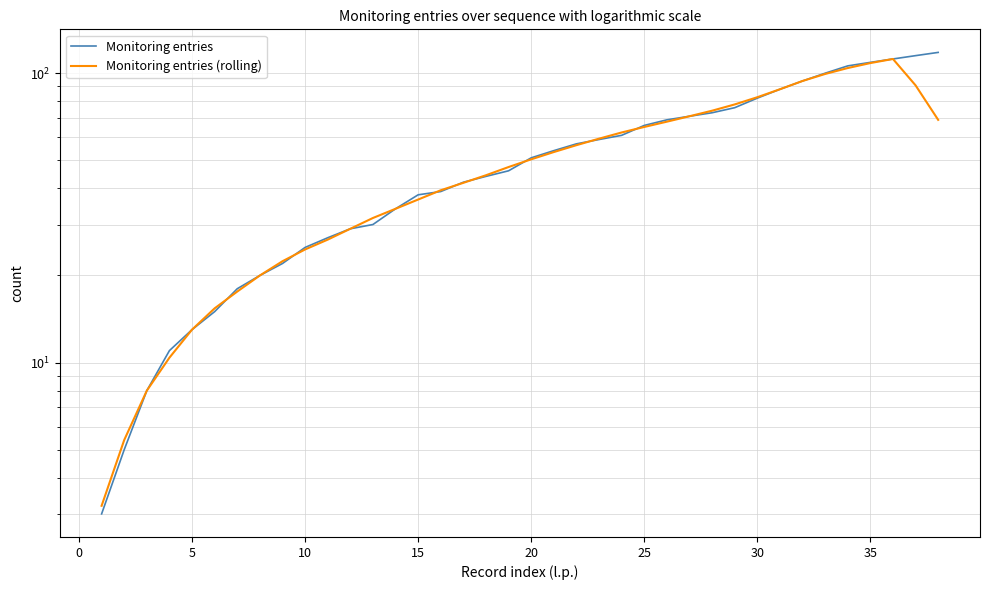

How many times do Monitoring entries and Monitoring entries (rolling) cross each other?

9